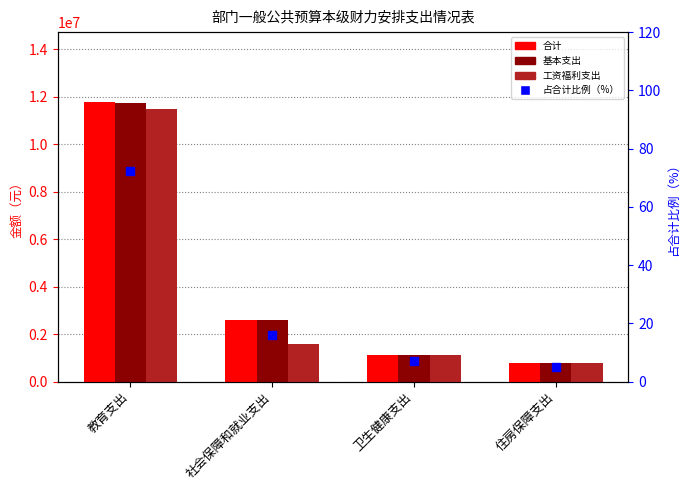

At how many categories does at least one series exceed 2468097?

2